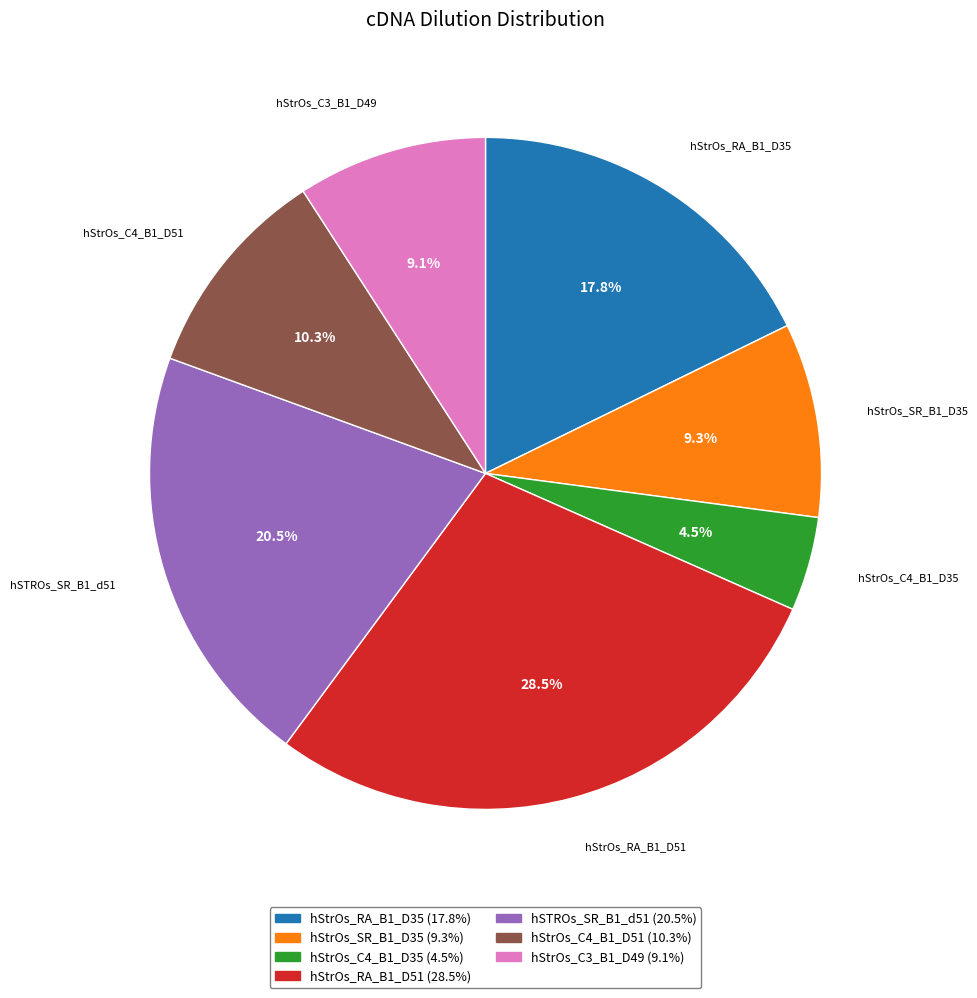

Which category has the smallest portion of the pie?

hStrOs_C4_B1_D35